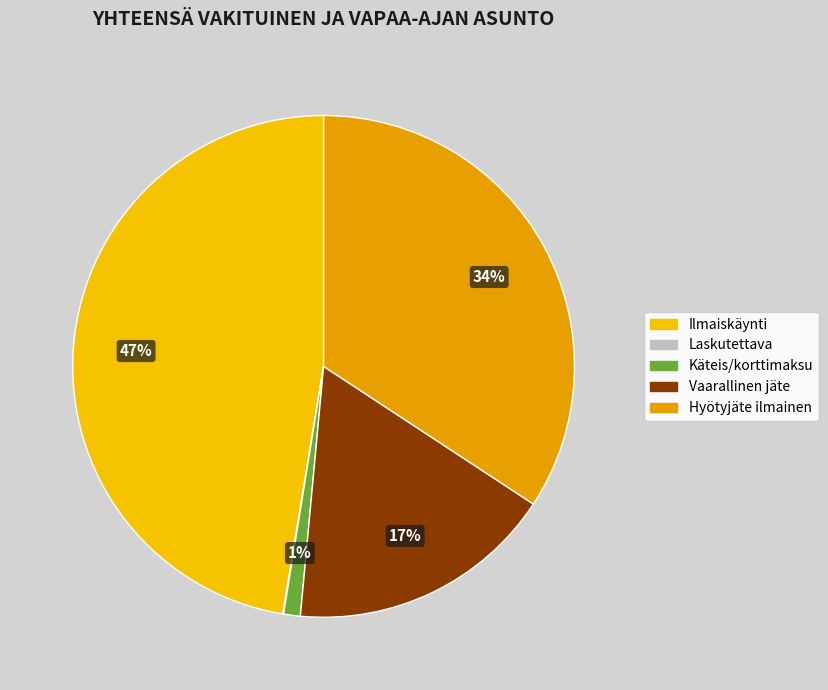

How many segments does this pie chart have?

5